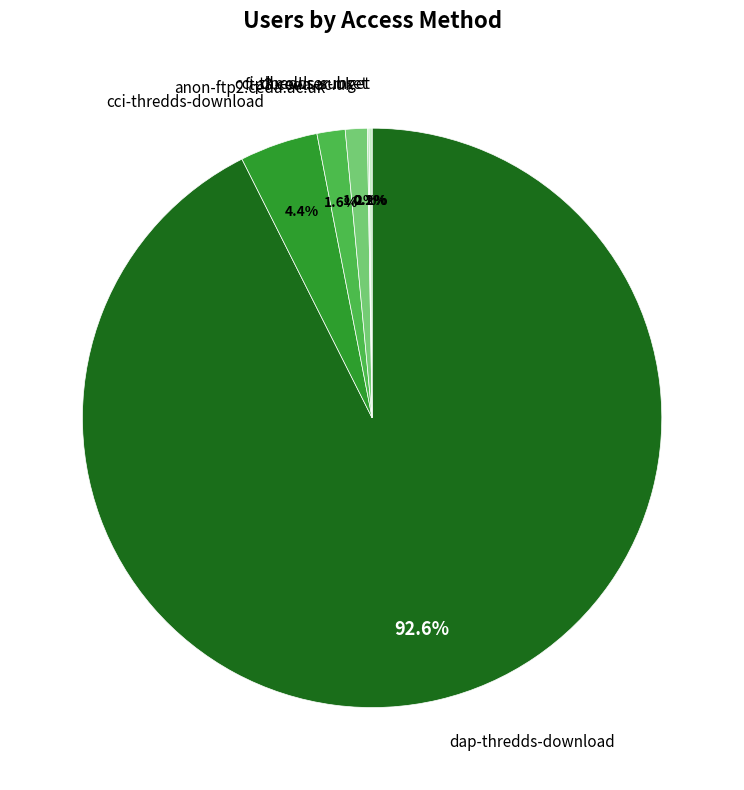

Which slice represents more than half of the pie?

dap-thredds-download